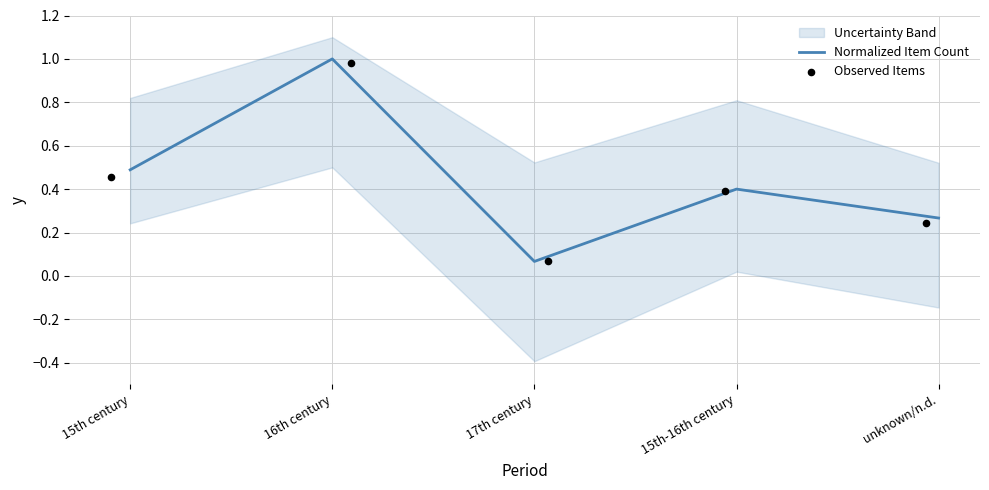

Which series has the largest Y range (max minus min)?

Normalized Item Count